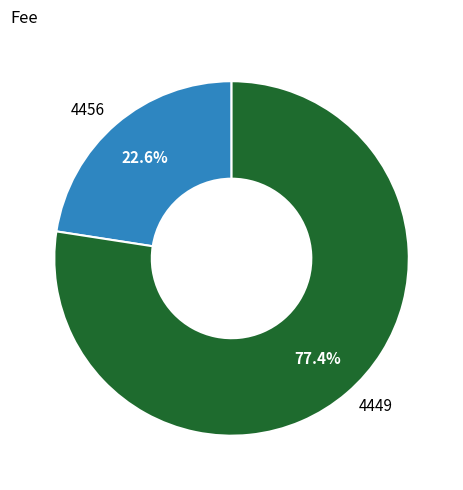

Rank the categories by value from lowest to highest.

4456, 4449